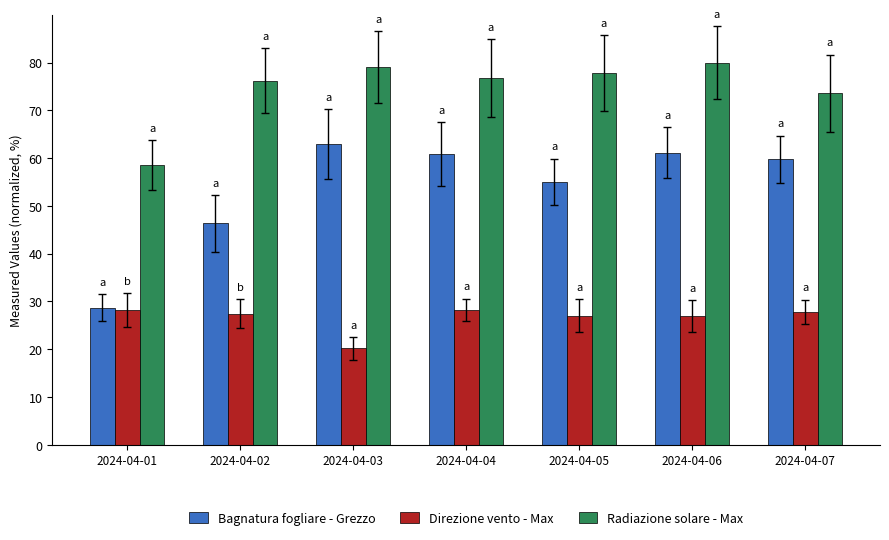

How many bars are there in each group?

3